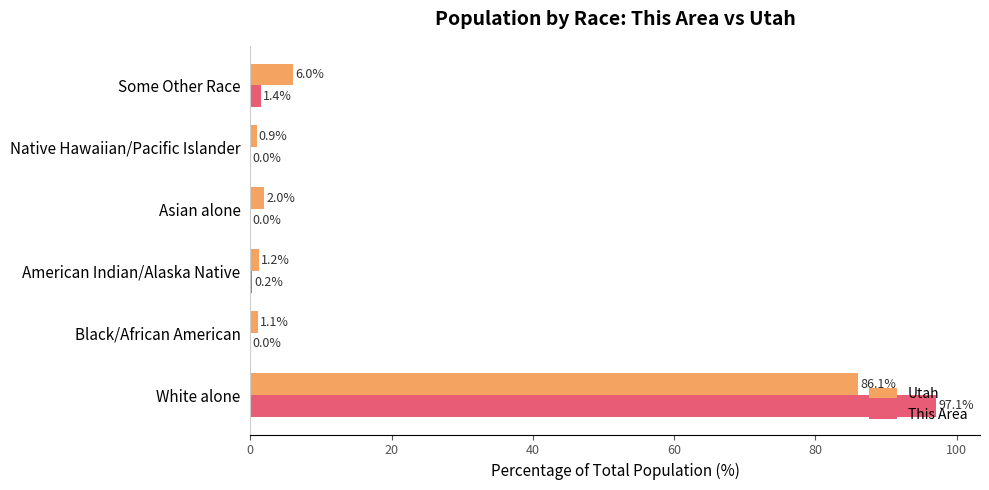

What is the total value across all series at Asian alone?

2.0